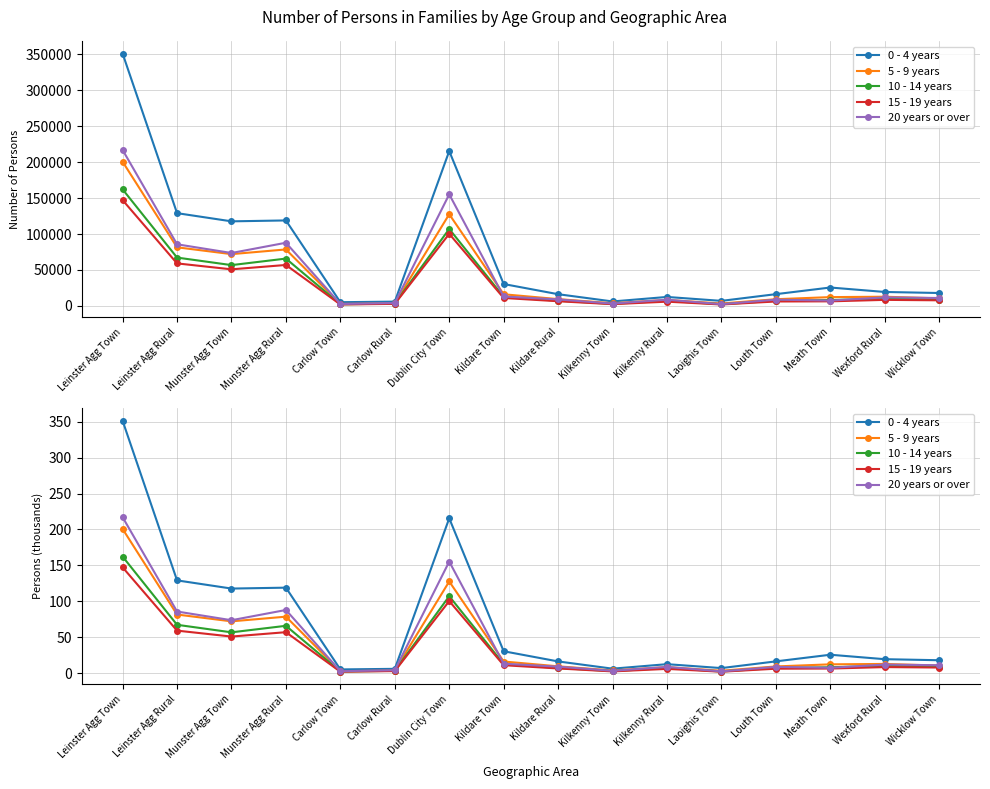

True or false: 15 - 19 years and 0 - 4 years cross at least once.

False